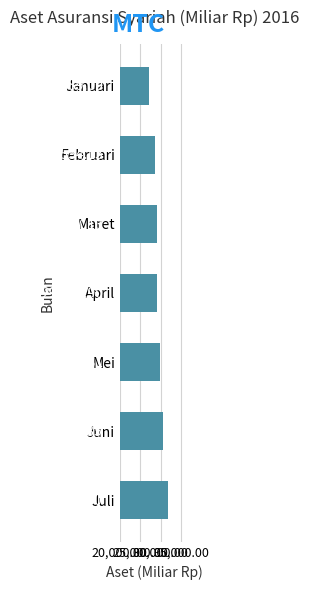

Rank the categories by value from highest to lowest.

Juli, Juni, Mei, April, Maret, Februari, Januari